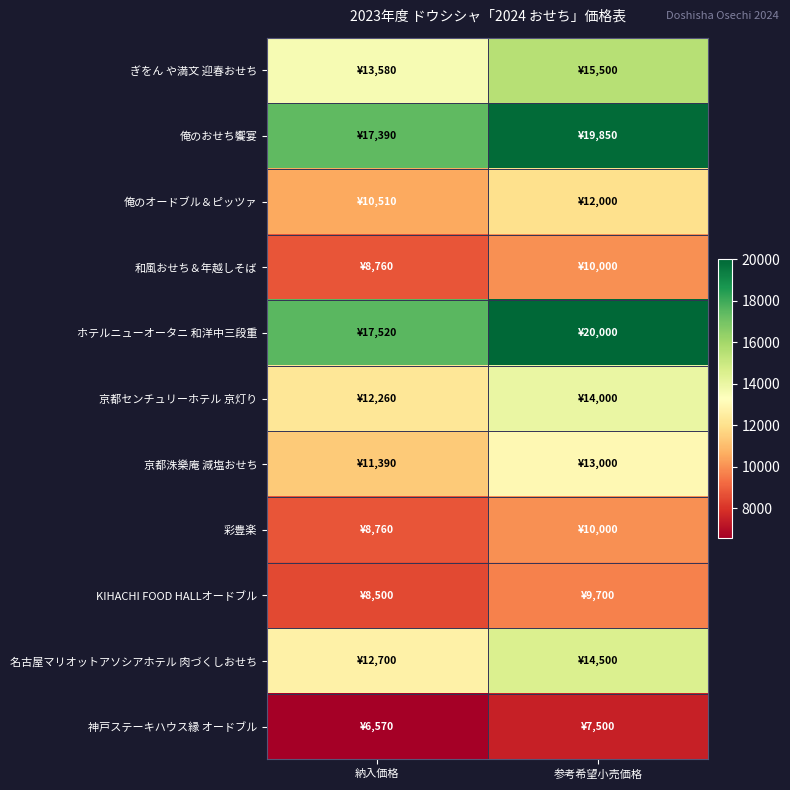

Which label corresponds to the smallest value in the chart?

納入価格